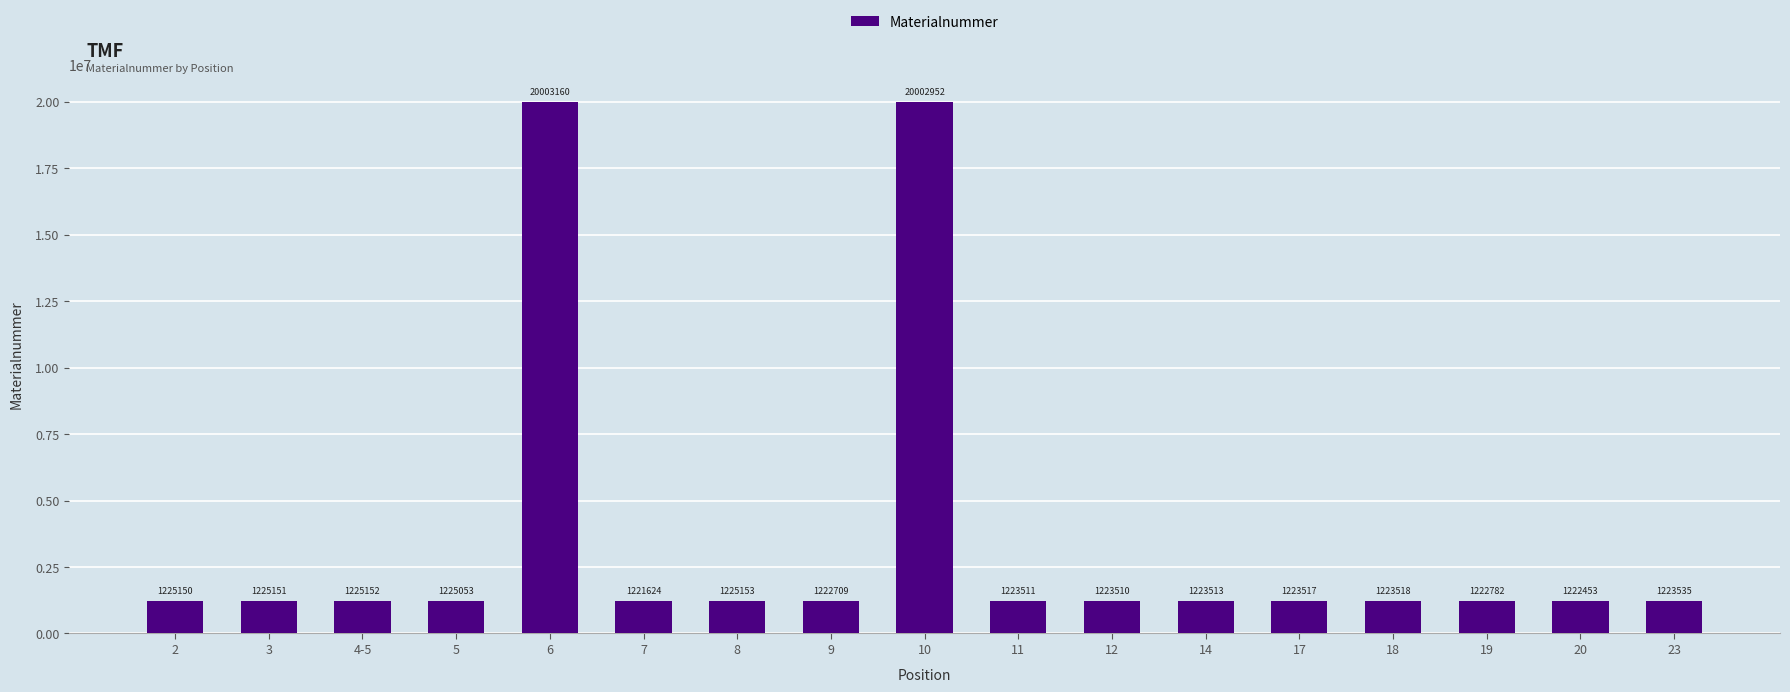

At which label does the data first exceed 1223518?

2